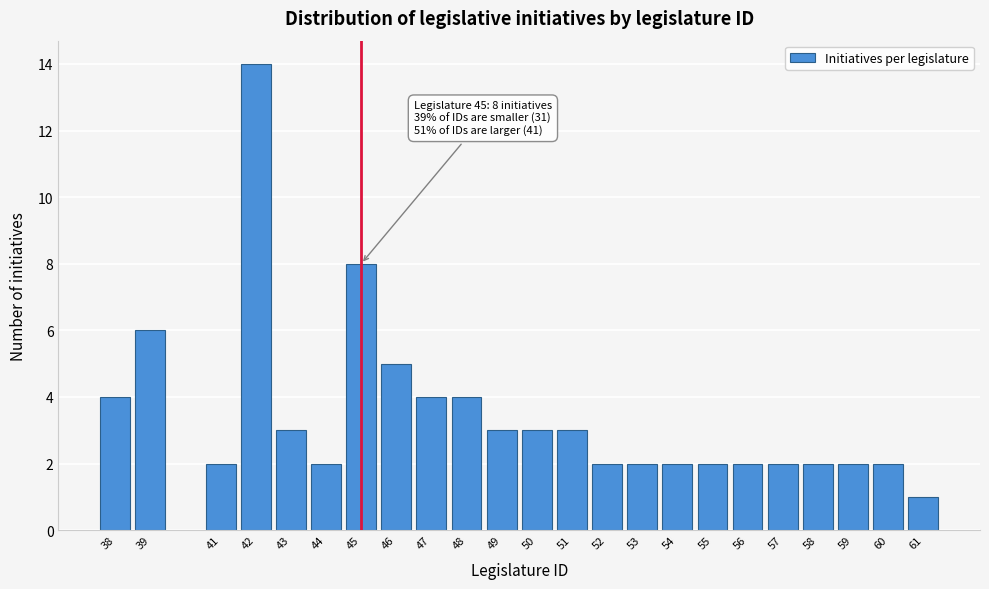

Reading left to right, transcribe all the data shown in this chart.

4	6	2	14	3	2	8	5	4	4	3	3	3	2	2	2	2	2	2	2	2	2	1